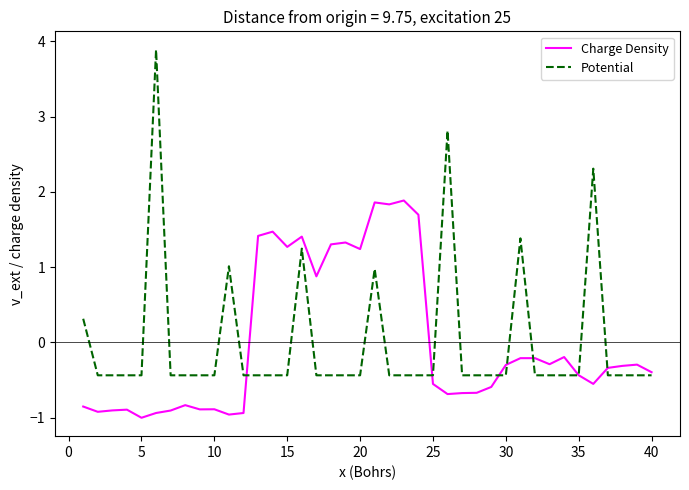

How many values in the Charge Density series are below 0?

28